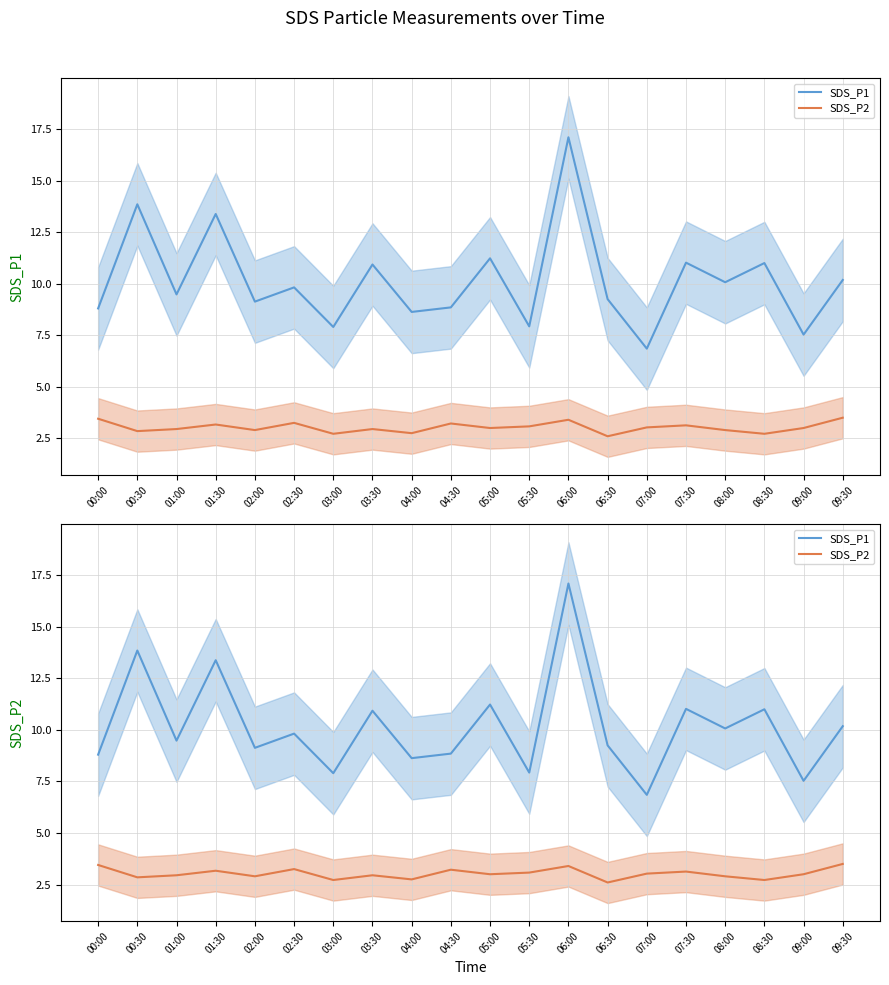

True or false: SDS_P2 and SDS_P1 intersect in this chart.

False